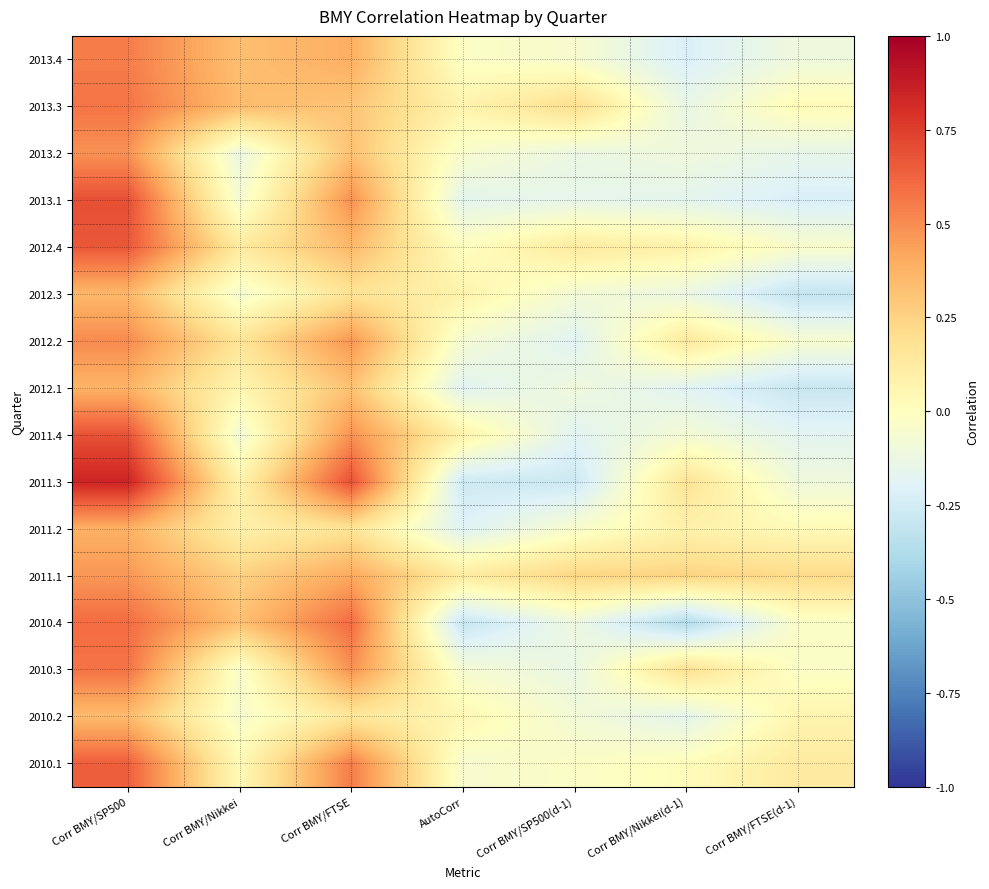

What is the spread (max minus min) of values at Corr BMY/SP500(d-1)?

0.5